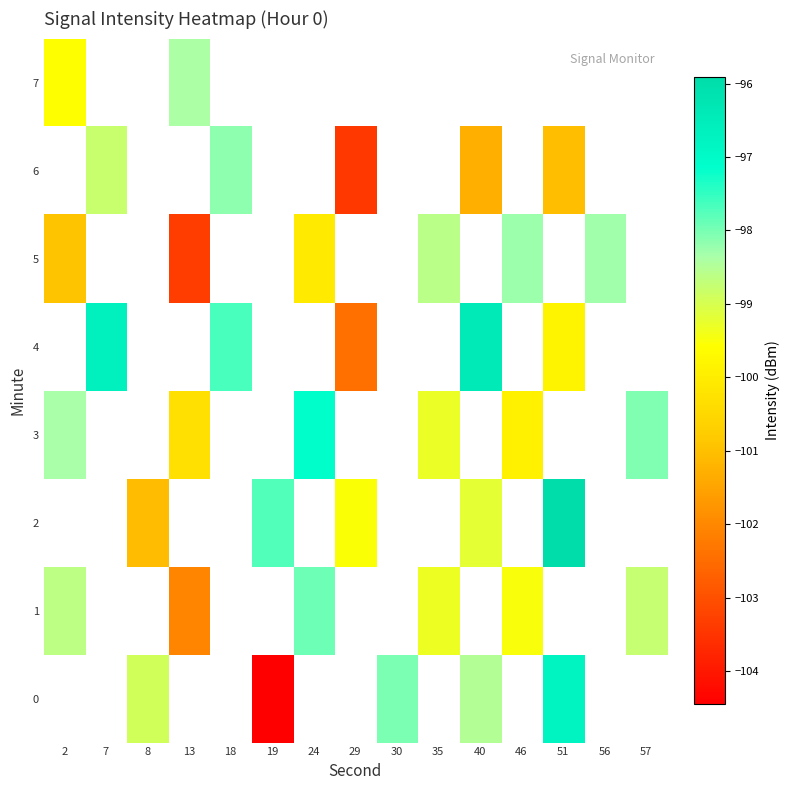

How many values in 3 are below zero?

6